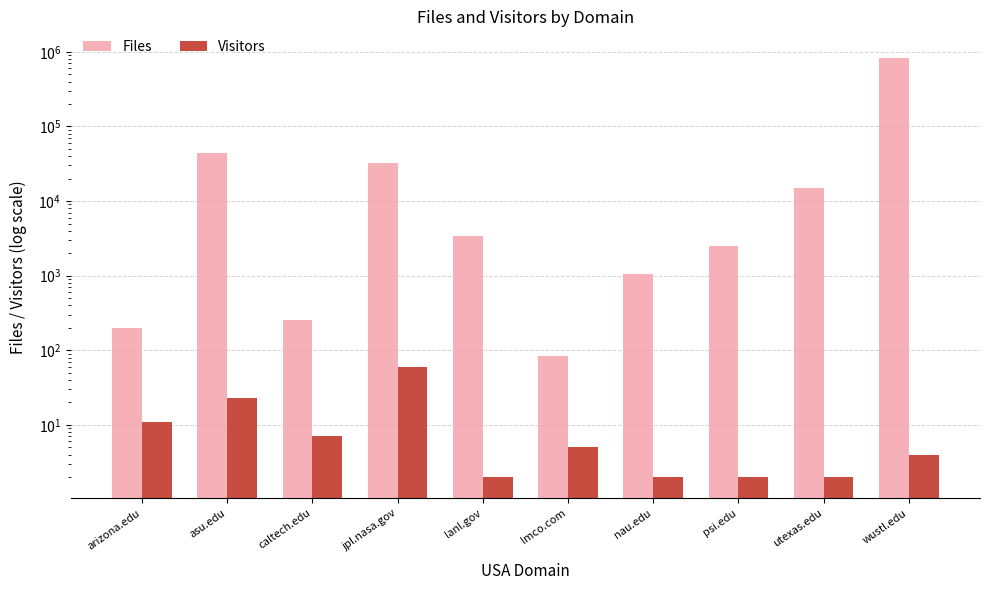

Rank the categories by Files value from lowest to highest.

lmco.com, arizona.edu, caltech.edu, nau.edu, psi.edu, lanl.gov, utexas.edu, jpl.nasa.gov, asu.edu, wustl.edu